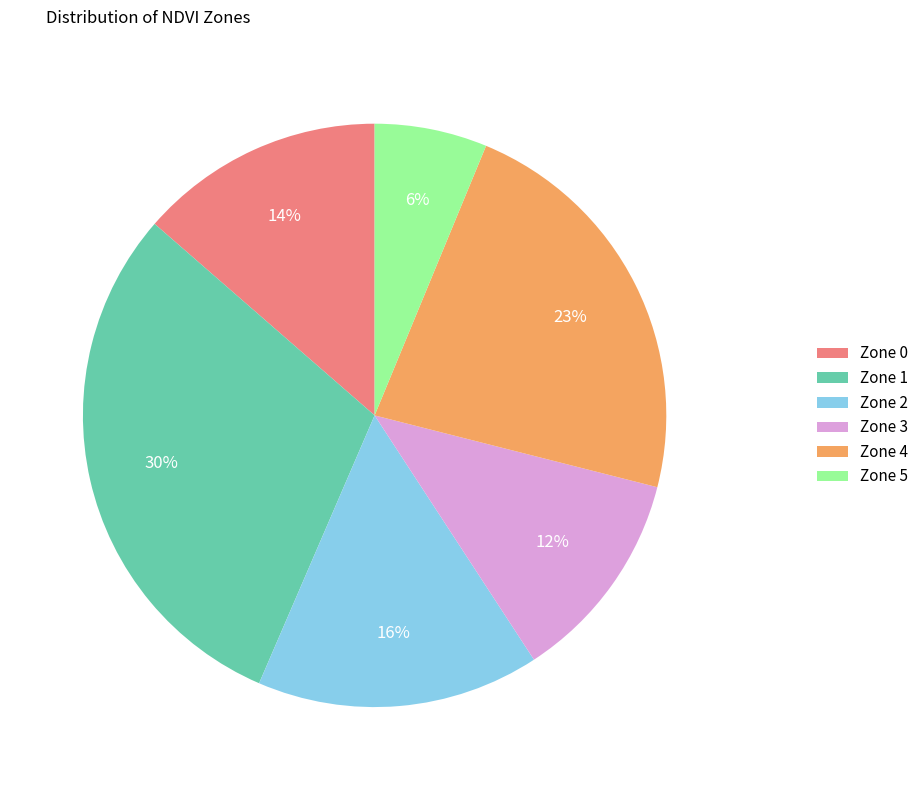

Do Zone 2 and Zone 4 together represent more than half of the pie?

No